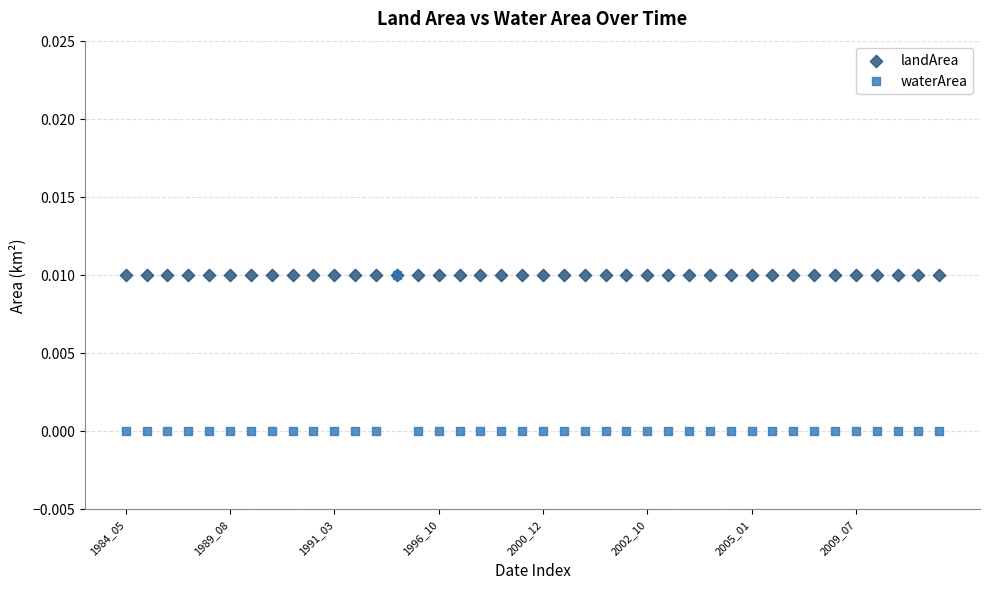

What are all the series names shown in the legend?

landArea, waterArea